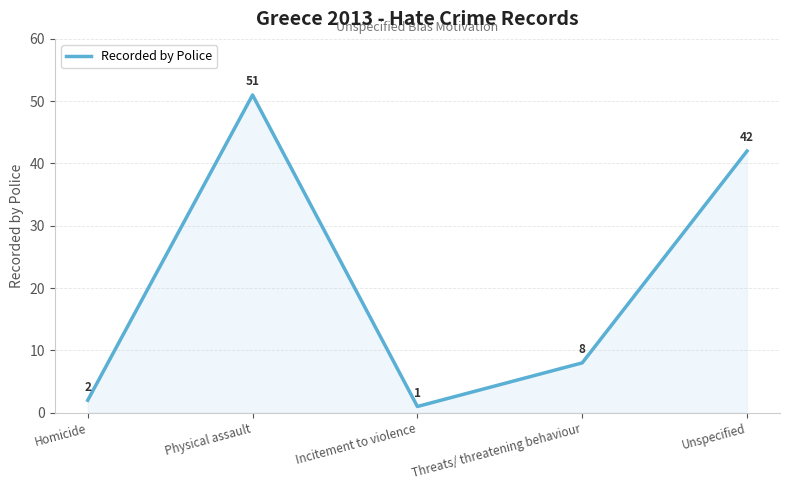

What is the difference between the maximum and minimum values?

50